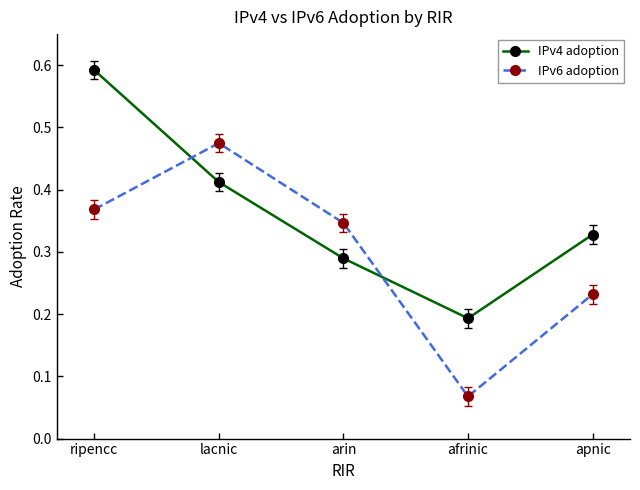

Where is IPv4 adoption nearest to the value 0?

afrinic